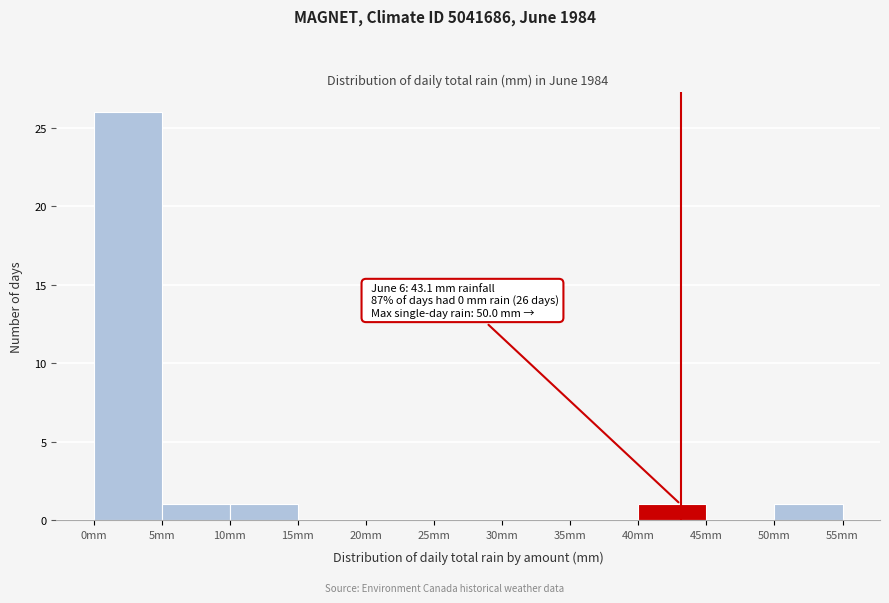

Over which range of the x-axis is the bar tallest?

0 to 5